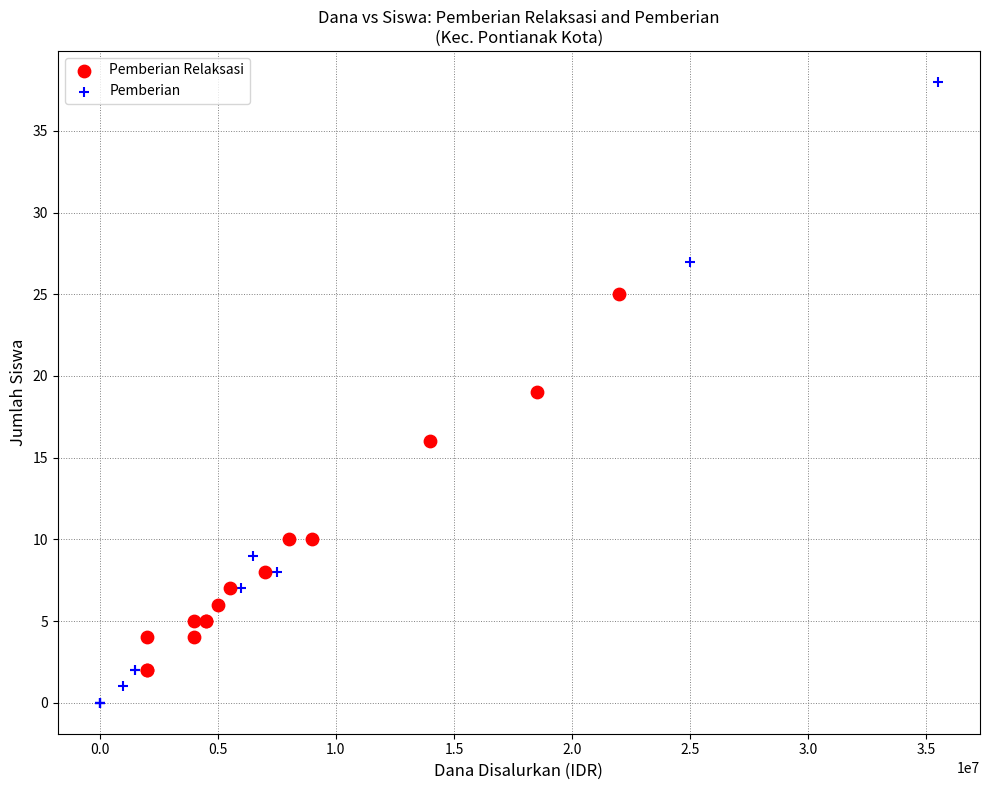

Which series reaches the minimum Y coordinate?

Pemberian